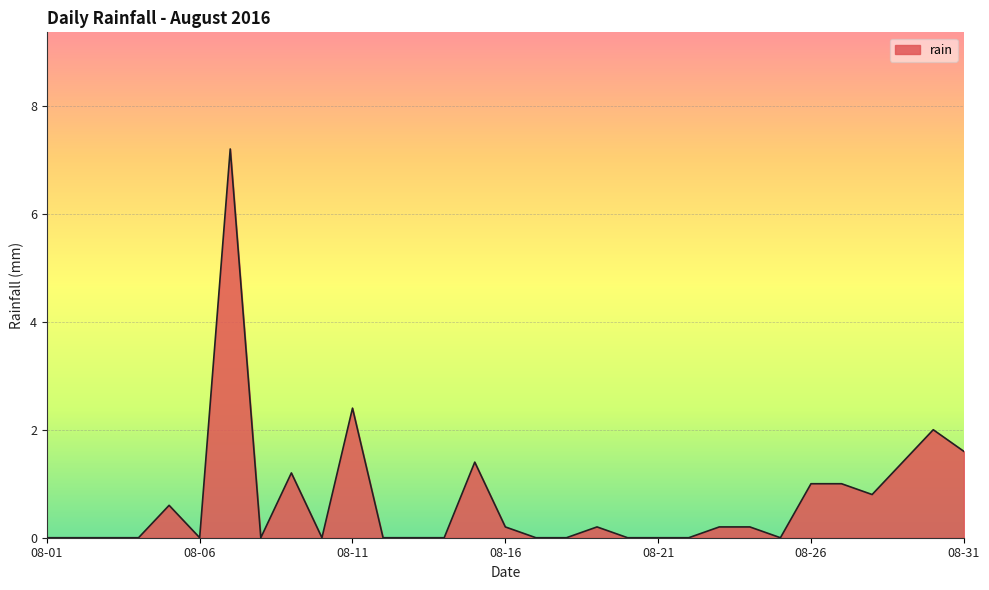

What is the greatest value displayed?

7.2